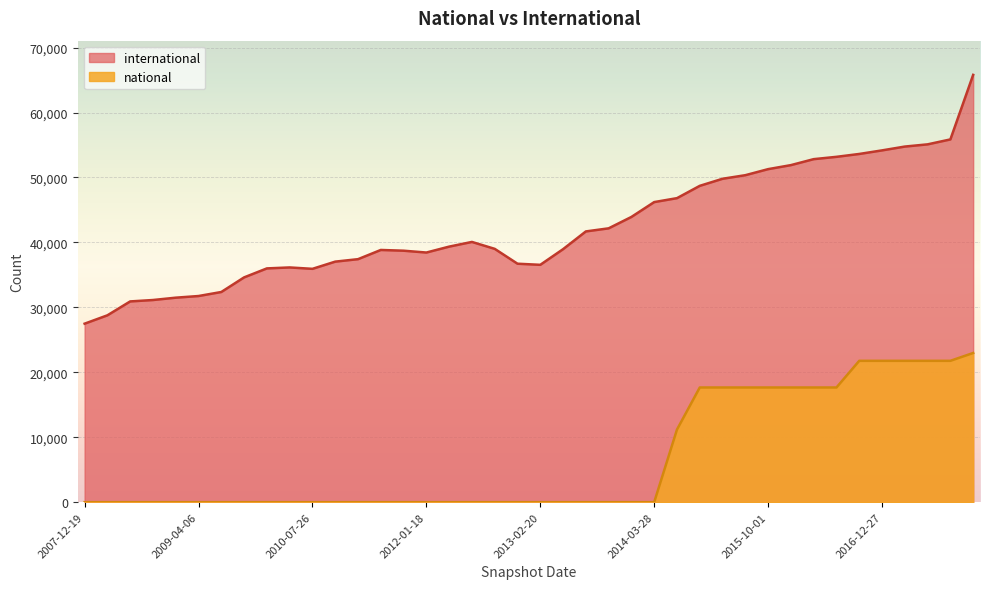

List the labels in order of national value, largest first.

2017-12-22, 2016-10-07, 2016-12-27, 2017-04-12, 2017-07-24, 2017-10-12, 2015-01-19, 2015-04-09, 2015-07-03, 2015-10-01, 2016-01-04, 2016-04-05, 2016-07-04, 2014-09-08, 2007-12-19, 2008-04-01, 2008-06-27, 2008-10-10, 2008-12-17, 2009-04-06, 2009-06-17, 2009-09-25, 2009-12-16, 2010-04-01, 2010-07-26, 2010-11-17, 2011-02-21, 2011-06-10, 2011-09-05, 2012-01-18, 2012-03-26, 2012-07-13, 2012-10-31, 2012-12-11, 2013-02-20, 2013-05-21, 2013-07-09, 2013-09-10, 2013-12-20, 2014-03-28